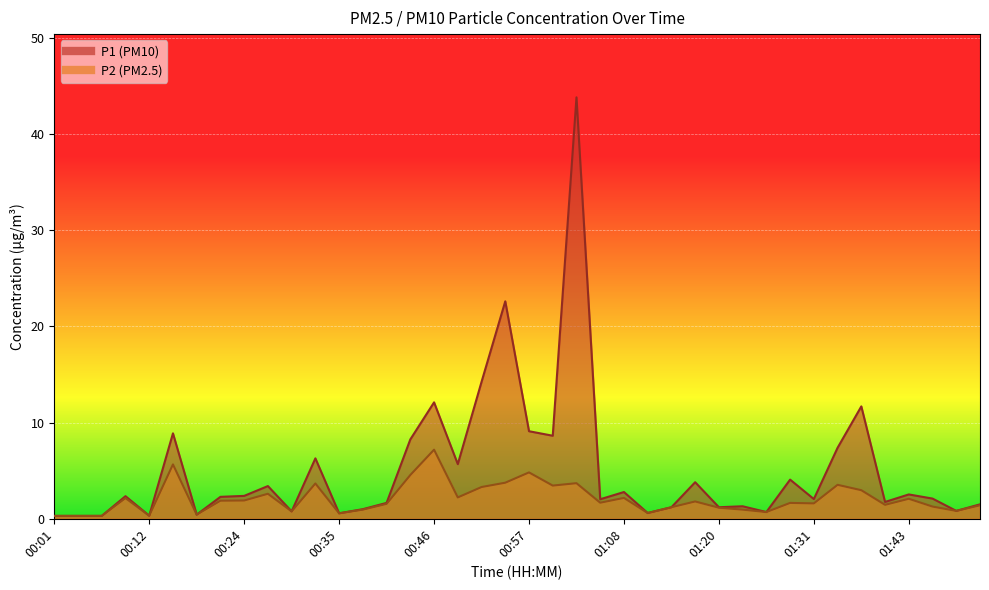

Reading left to right, transcribe all the data shown in this chart.

P1: 00:01=0.3	00:04=0.3	00:07=0.3	00:10=2.4	00:12=0.3	00:15=8.9	00:18=0.4	00:21=2.3	00:24=2.4	00:26=3.4	00:29=0.8	00:32=6.3	00:35=0.6	00:38=1.0	00:40=1.6	00:43=8.2	00:46=12.1	00:49=5.7	00:52=14.2	00:54=22.6	00:57=9.1	01:00=8.6	01:03=43.8	01:05=2.0	01:08=2.8	01:11=0.6	01:14=1.2	01:17=3.8	01:20=1.2	01:23=1.3	01:25=0.7	01:28=4.1	01:31=2.0	01:34=7.4	01:37=11.7	01:40=1.8	01:43=2.5	01:45=2.1	01:48=0.8	01:51=1.5
P2: 00:01=0.3	00:04=0.3	00:07=0.3	00:10=2.1	00:12=0.3	00:15=5.7	00:18=0.4	00:21=1.9	00:24=1.9	00:26=2.6	00:29=0.8	00:32=3.7	00:35=0.6	00:38=0.9	00:40=1.6	00:43=4.5	00:46=7.2	00:49=2.2	00:52=3.3	00:54=3.8	00:57=4.8	01:00=3.5	01:03=3.7	01:05=1.7	01:08=2.2	01:11=0.6	01:14=1.2	01:17=1.8	01:20=1.1	01:23=0.9	01:25=0.7	01:28=1.6	01:31=1.6	01:34=3.5	01:37=3.0	01:40=1.4	01:43=2.1	01:45=1.3	01:48=0.8	01:51=1.4